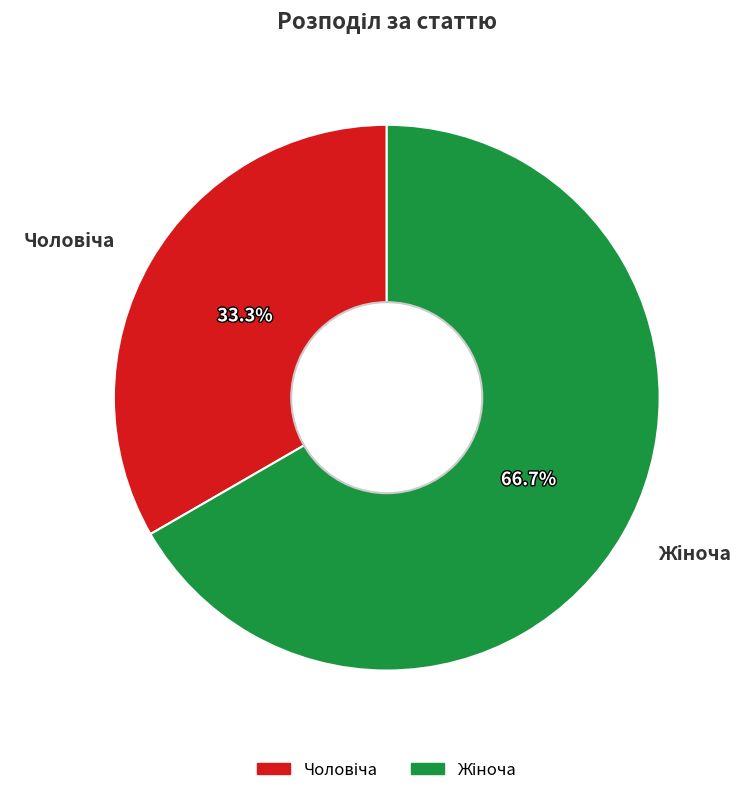

Count the number of slices in the pie.

2